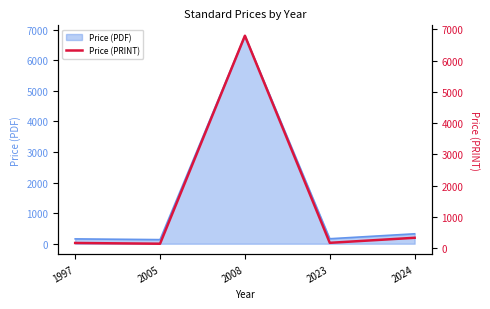

What is the change in value from 1997 to 2005?

-24.0